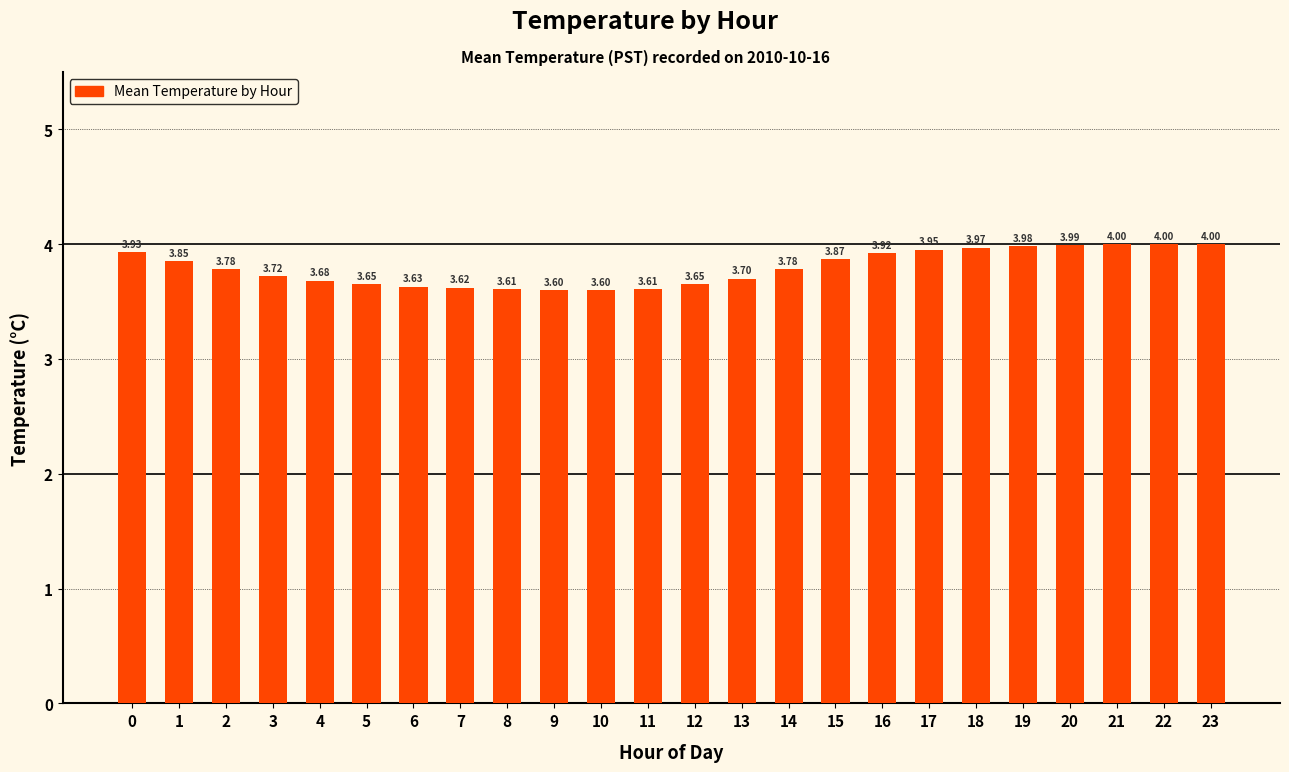

Read the value at 23.

4.0